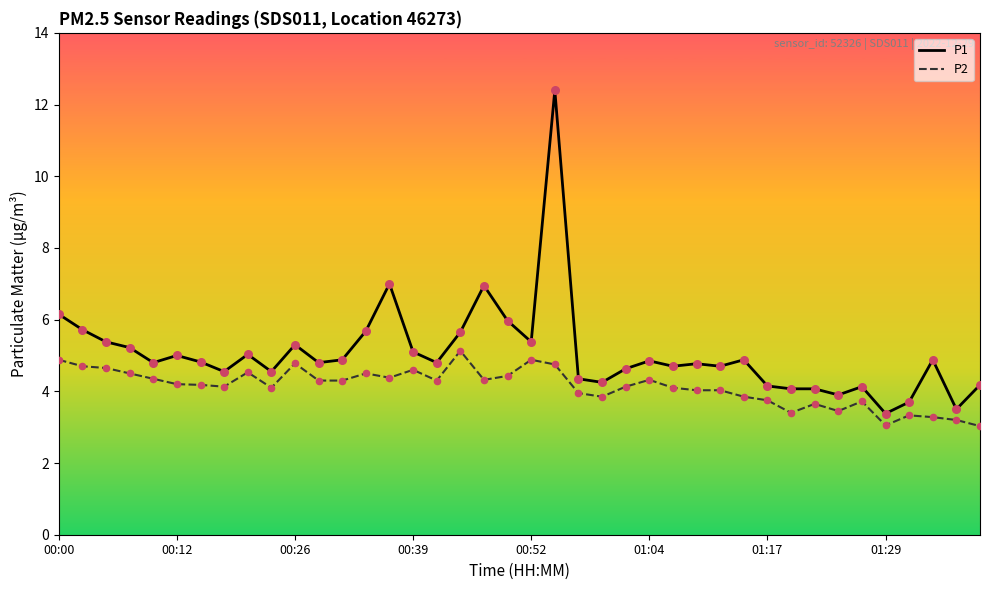

Which series has the largest total across all categories?

P1